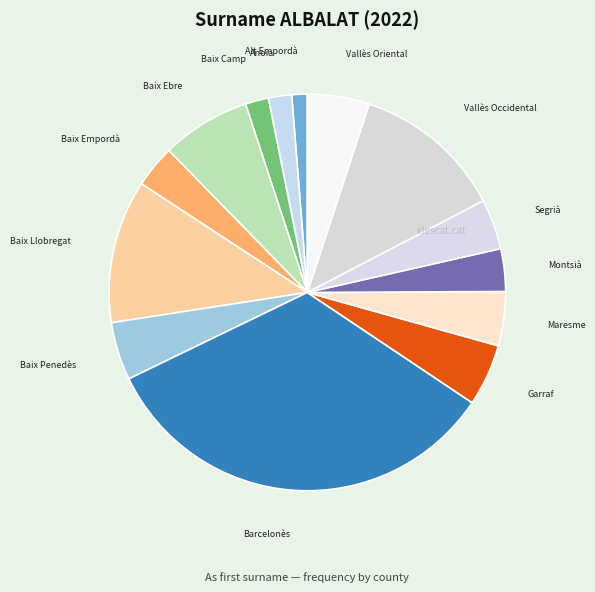

Does any single category account for the majority?

No